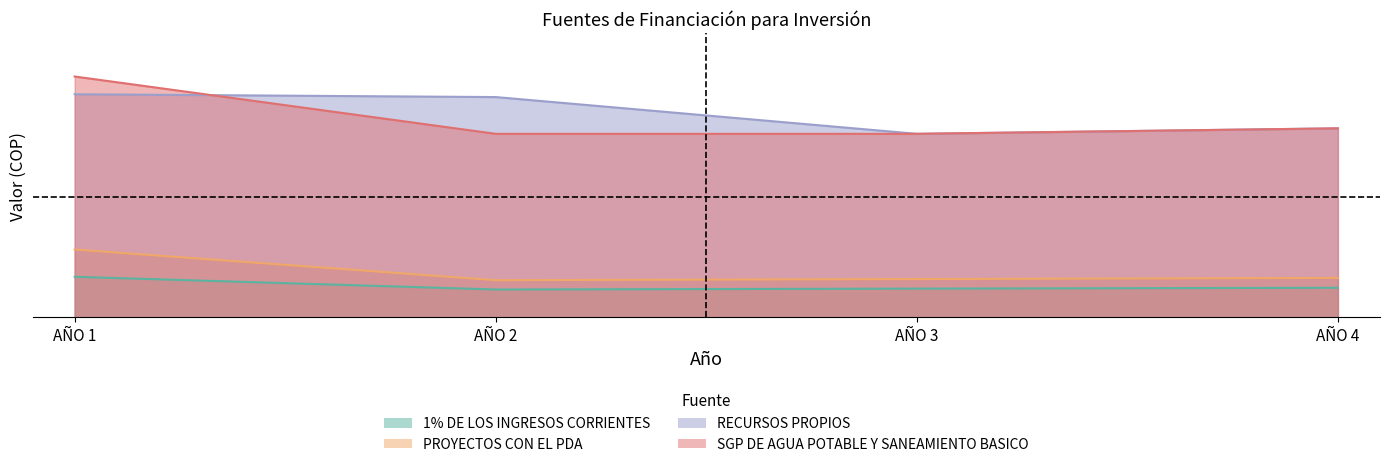

Reading left to right, list all the values displayed in this chart.

1% DE LOS INGRESOS CORRIENTES: 794130000	546110000	563220000	580120000
PROYECTOS CON EL PDA: 1326000000	728000000	750000000	772000000
RECURSOS PROPIOS: 4355000000	4300000000	3583000000	3690000000
SGP DE AGUA POTABLE Y SANEAMIENTO BASICO: 4701000000	3583000000	3583000000	3690000000